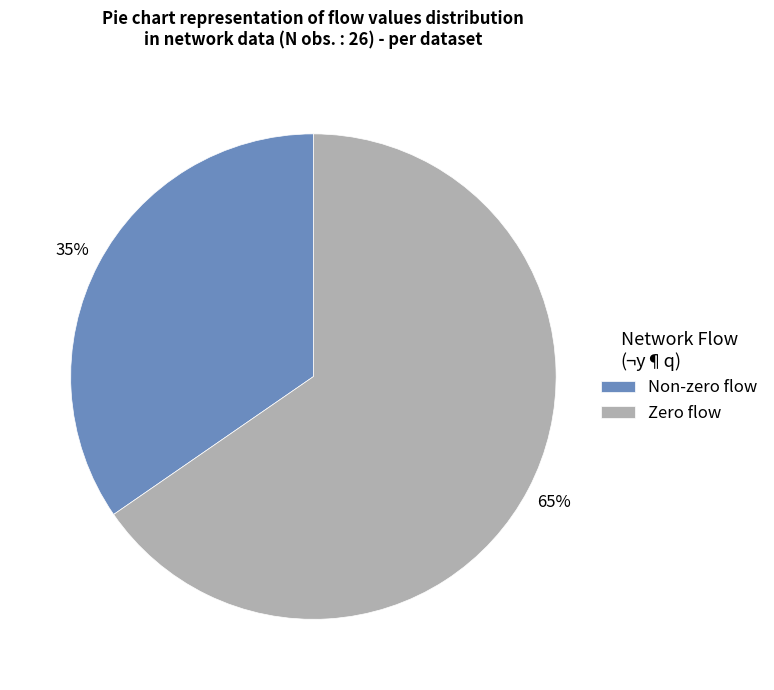

To the nearest percent, what is the average slice percentage?

50%